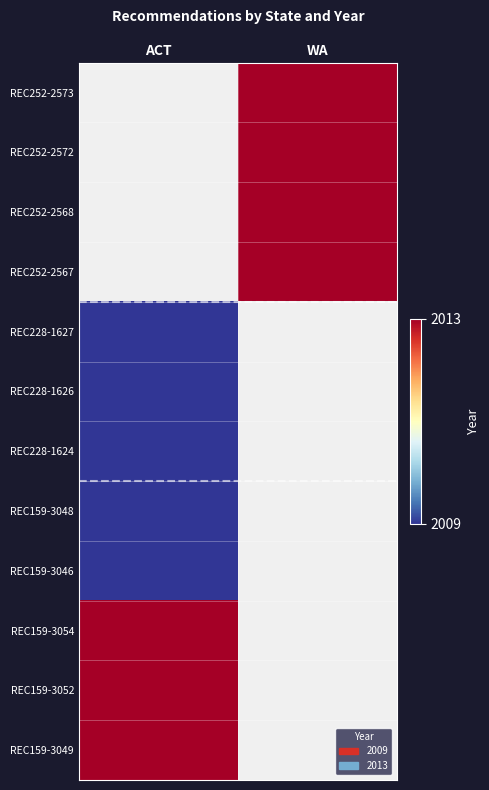

Is it true that REC252-2568 equals 1019.0 at WA?

False